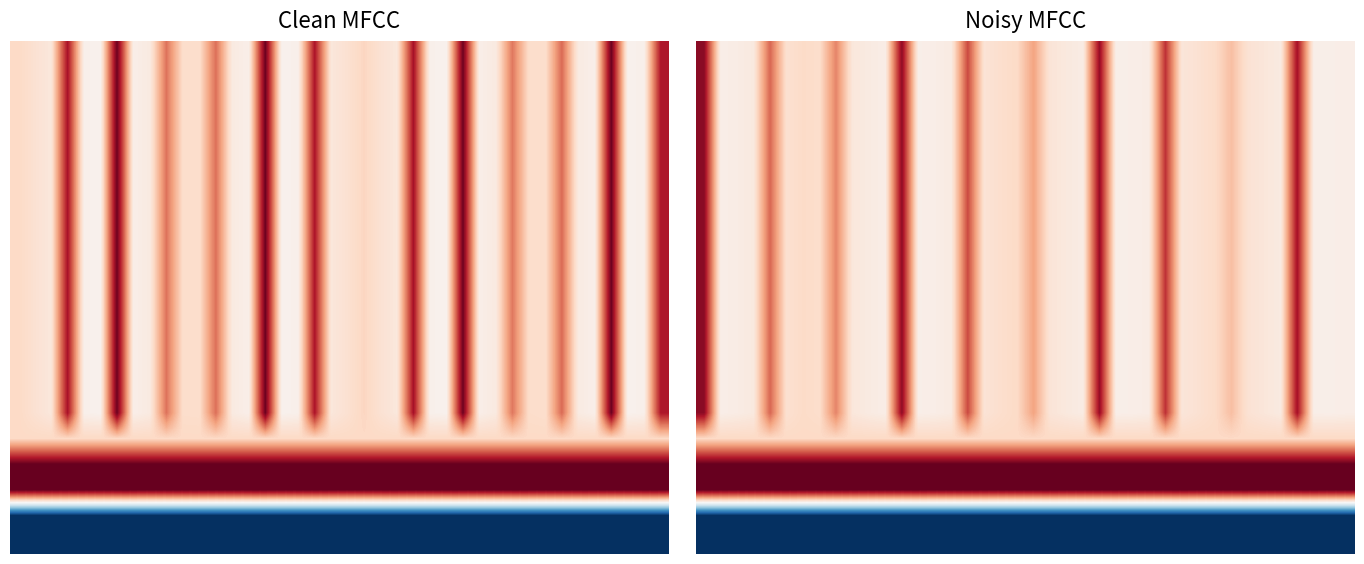

What is the lowest value of the 15.0 series?

5.4